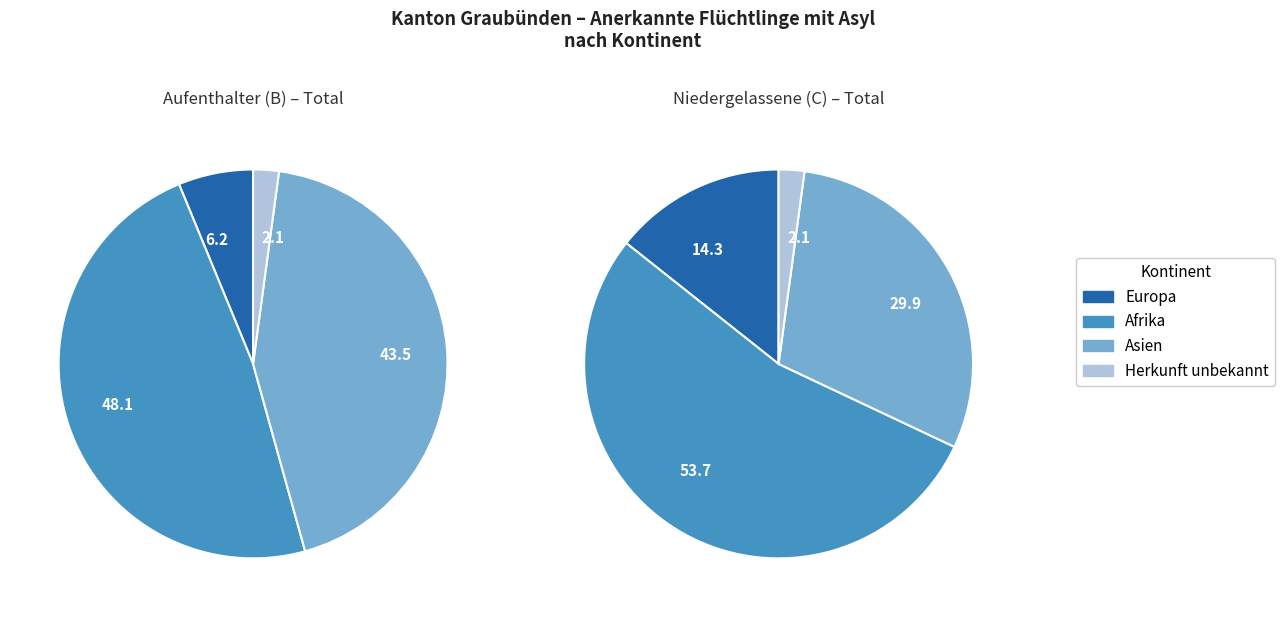

How many slices are in this pie chart?

4